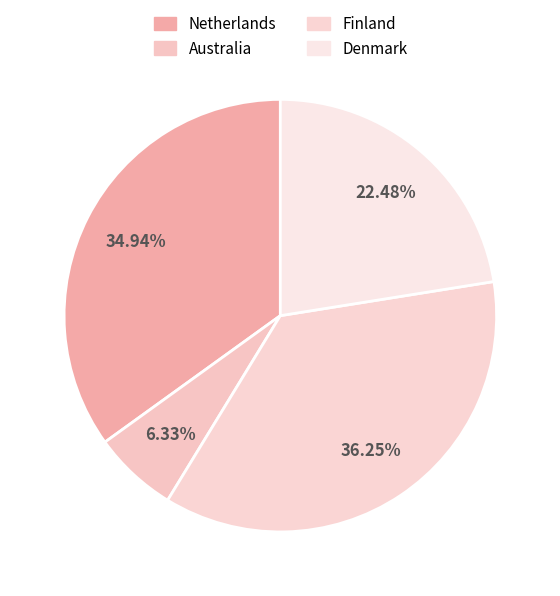

How many slices are in this pie chart?

4